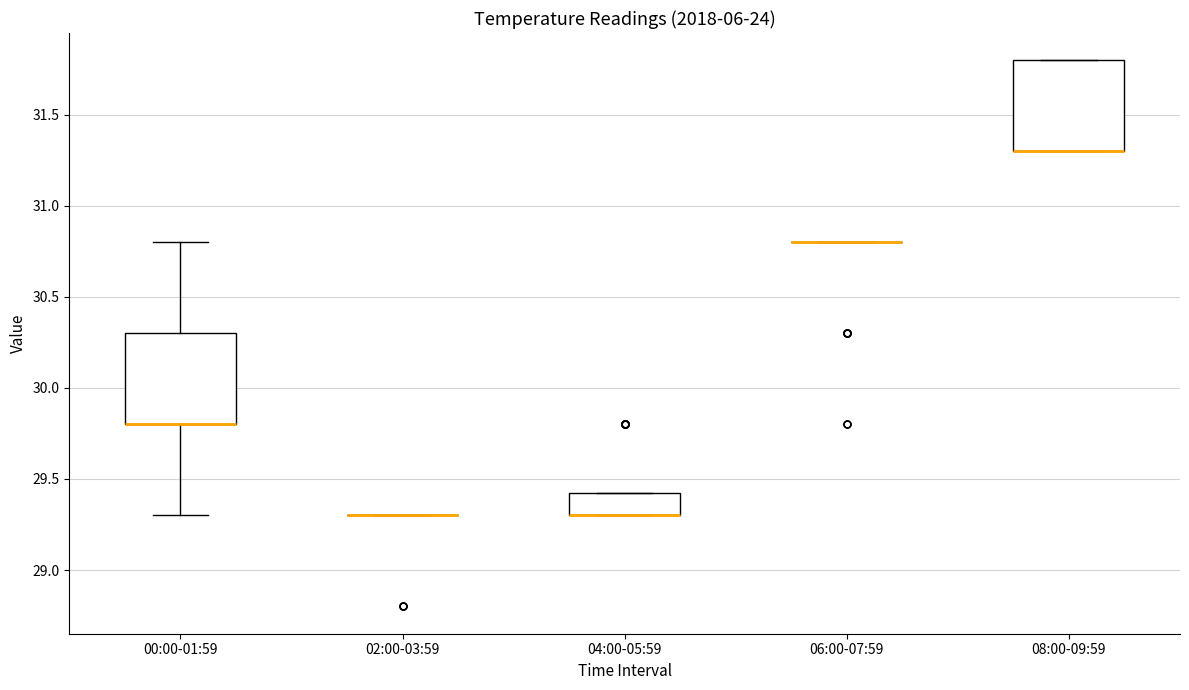

Where is the upper edge of the box for 04:00-05:59 on the y-axis? The values are not printed on the chart, so give them approximately, as read against the axis.

29.45